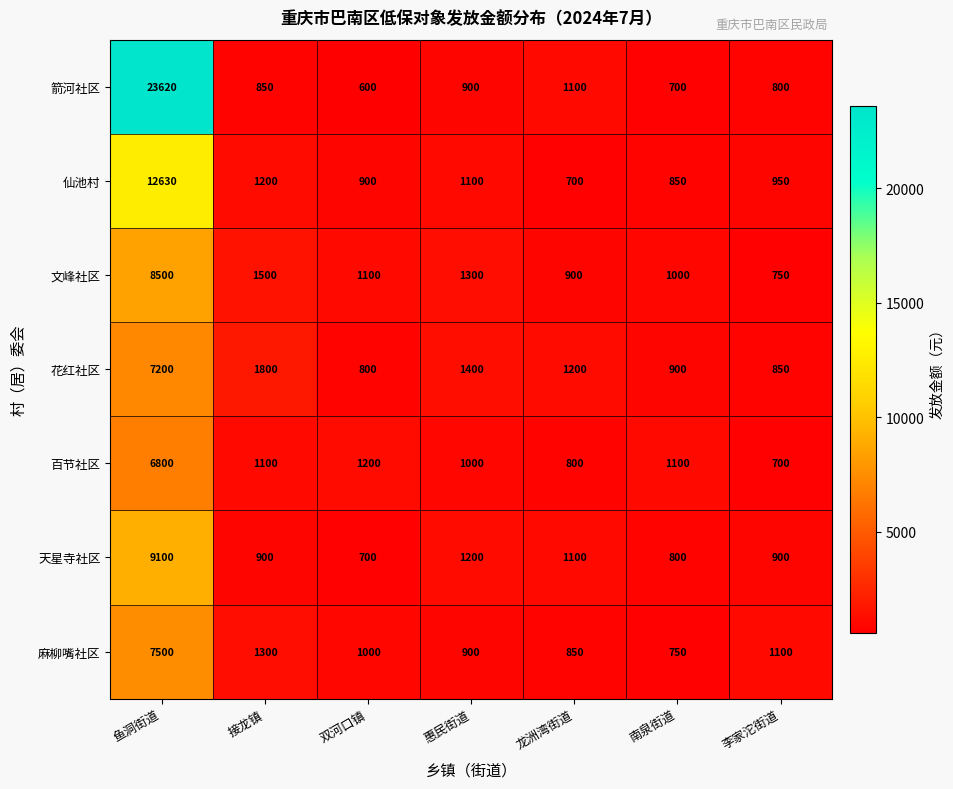

Which category has the highest value across all series?

鱼洞街道